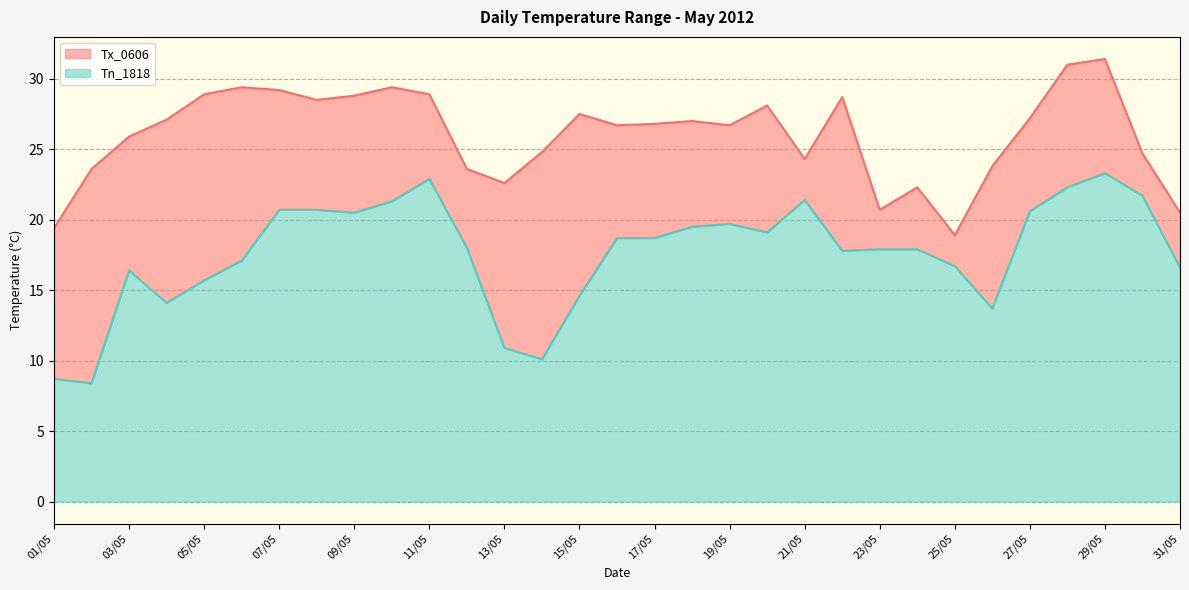

Reading left to right, list all the values displayed in this chart.

Tn_1818: 01/05=8.7	02/05=8.4	03/05=16.4	04/05=14.1	05/05=15.7	06/05=17.1	07/05=20.7	08/05=20.7	09/05=20.5	10/05=21.3	11/05=22.9	12/05=18.0	13/05=10.9	14/05=10.1	15/05=14.6	16/05=18.7	17/05=18.7	18/05=19.5	19/05=19.7	20/05=19.1	21/05=21.4	22/05=17.8	23/05=17.9	24/05=17.9	25/05=16.7	26/05=13.7	27/05=20.6	28/05=22.3	29/05=23.3	30/05=21.7	31/05=16.6
Tx_0606: 01/05=19.4	02/05=23.6	03/05=25.9	04/05=27.1	05/05=28.9	06/05=29.4	07/05=29.2	08/05=28.5	09/05=28.8	10/05=29.4	11/05=28.9	12/05=23.6	13/05=22.6	14/05=24.8	15/05=27.5	16/05=26.7	17/05=26.8	18/05=27.0	19/05=26.7	20/05=28.1	21/05=24.3	22/05=28.7	23/05=20.7	24/05=22.3	25/05=18.9	26/05=23.8	27/05=27.2	28/05=31.0	29/05=31.4	30/05=24.7	31/05=20.5